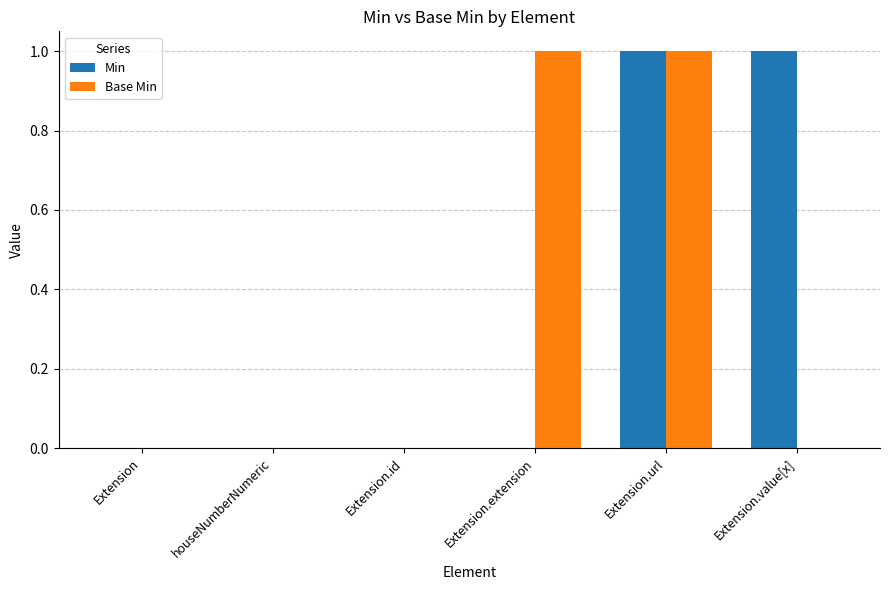

At which category is the sum across all series the highest?

Extension.url